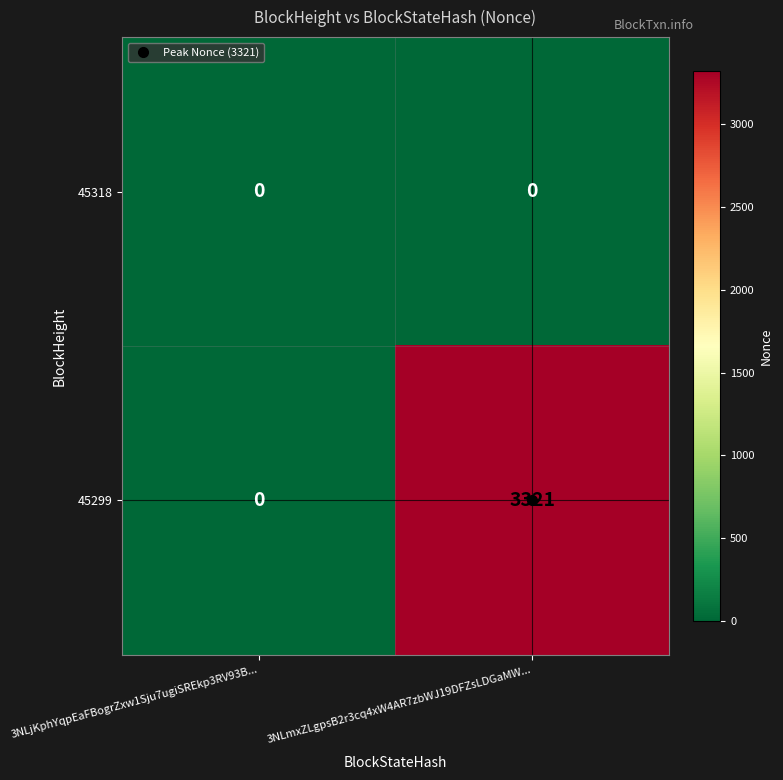

Which category has the highest value in the 45299 series?

3NLmxZLgpsB2r3cq4xW4AR7zbWJ19DFZsLDGaMW...